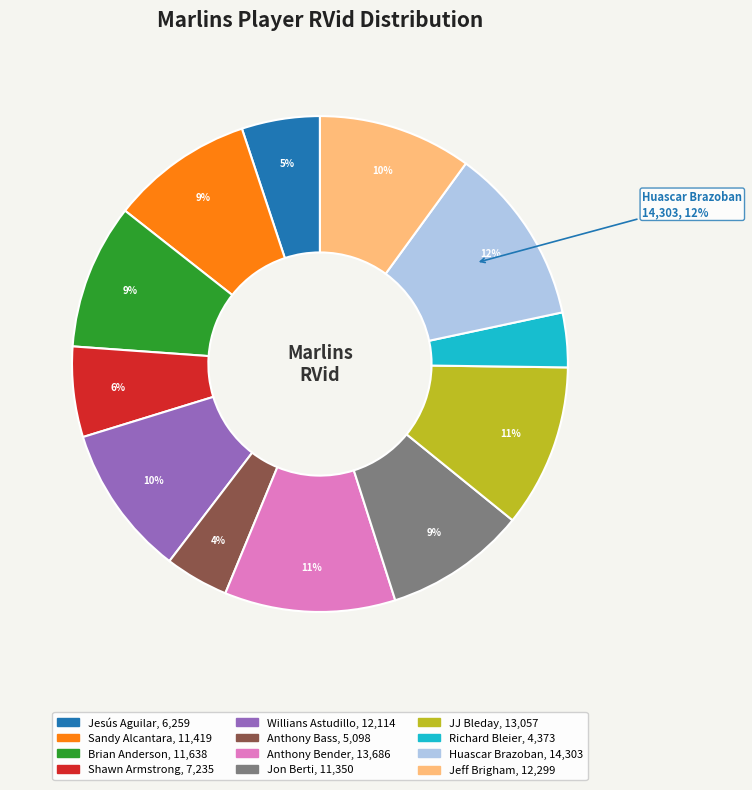

Do JJ Bleday and Brian Anderson together represent more than half of the pie?

No